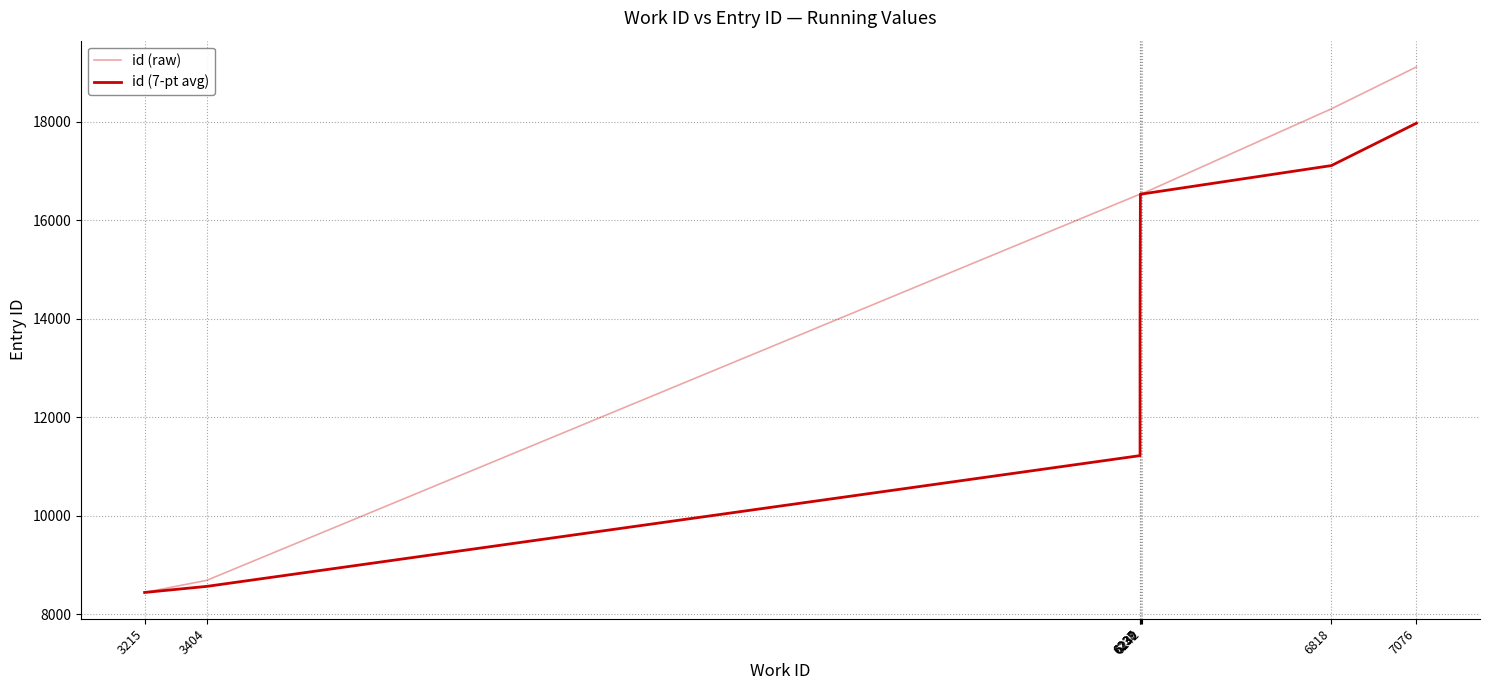

The id (raw) series shows 18264.0 at 6818. True or false?

True